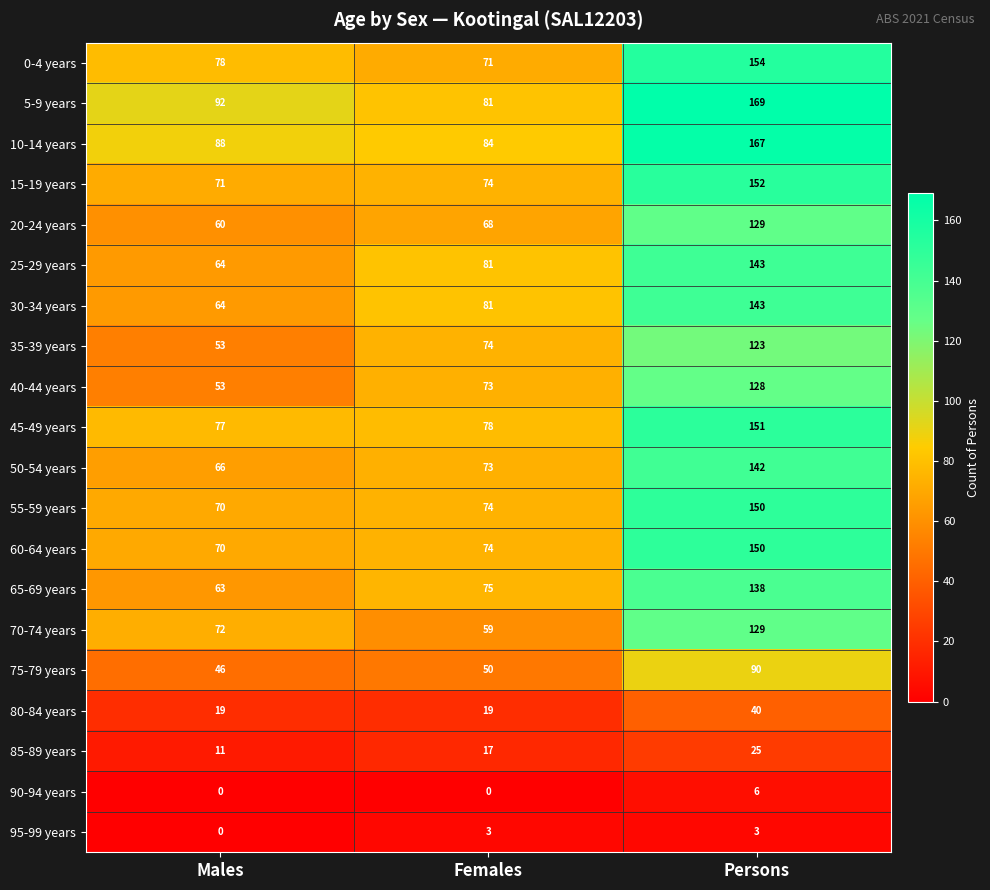

Read the 95-99 years value at Persons.

3